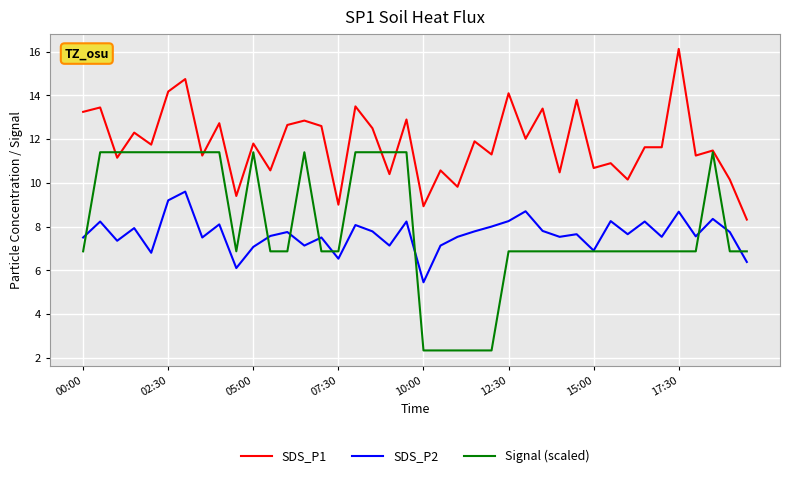

Rank the series by their maximum value, from highest to lowest.

SDS_P1, Signal (scaled), SDS_P2